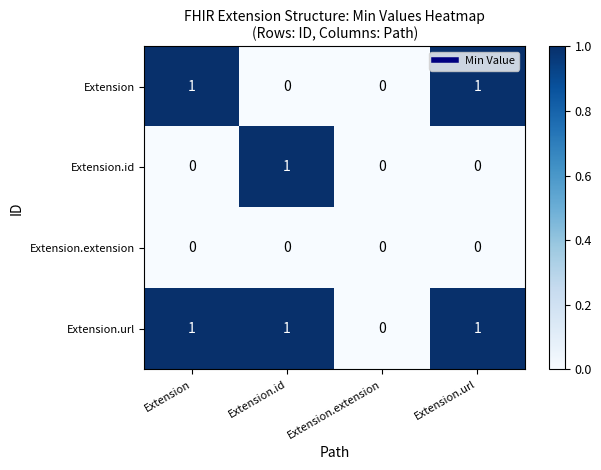

Reading right to left, transcribe all the data shown in this chart.

Extension: Extension.url=1	Extension.extension=0	Extension.id=0	Extension=1
Extension.id: Extension.url=0	Extension.extension=0	Extension.id=1	Extension=0
Extension.extension: Extension.url=0	Extension.extension=0	Extension.id=0	Extension=0
Extension.url: Extension.url=1	Extension.extension=0	Extension.id=1	Extension=1